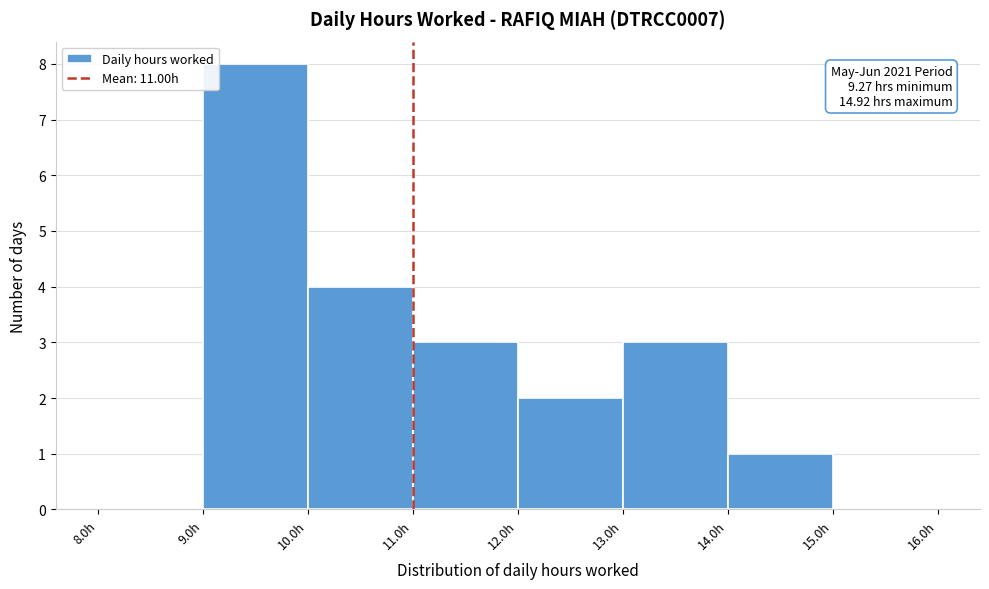

Over which range of the x-axis is the bar tallest?

9 to 10